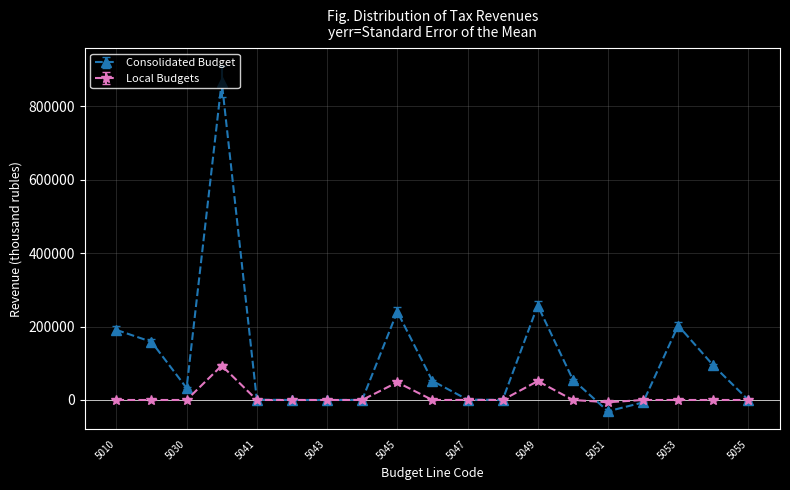

Which series has the widest spread of values?

Consolidated Budget